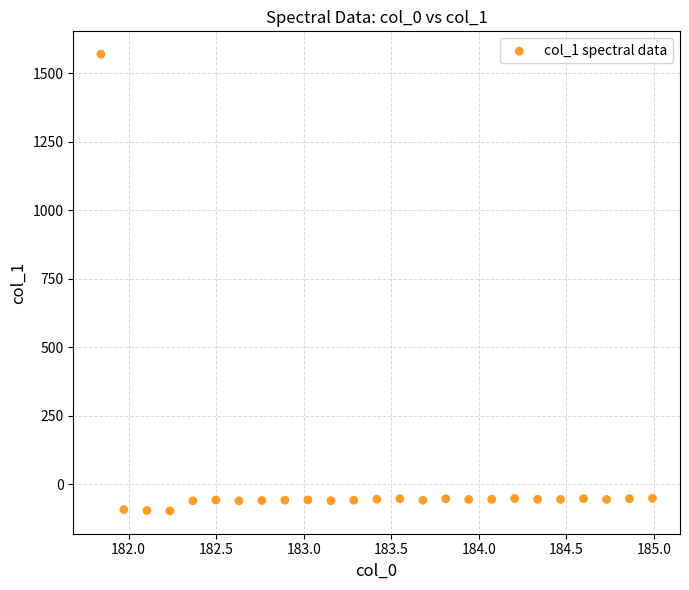

What is the range of X values (max minus min)?

3.1